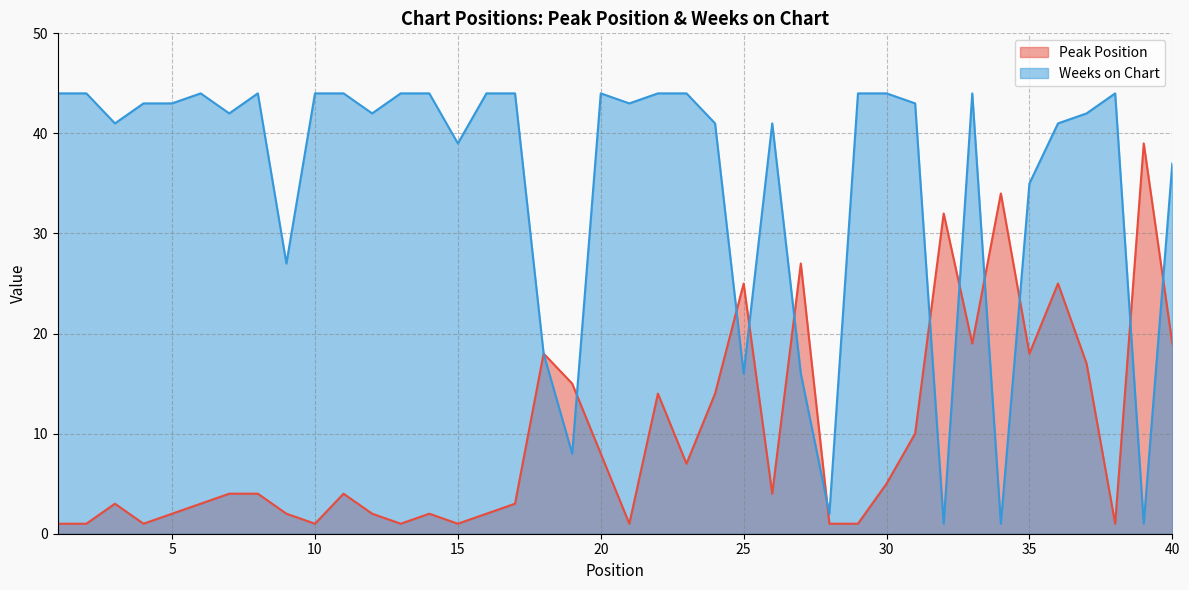

At which category does Weeks on Chart reach its first local peak?

6